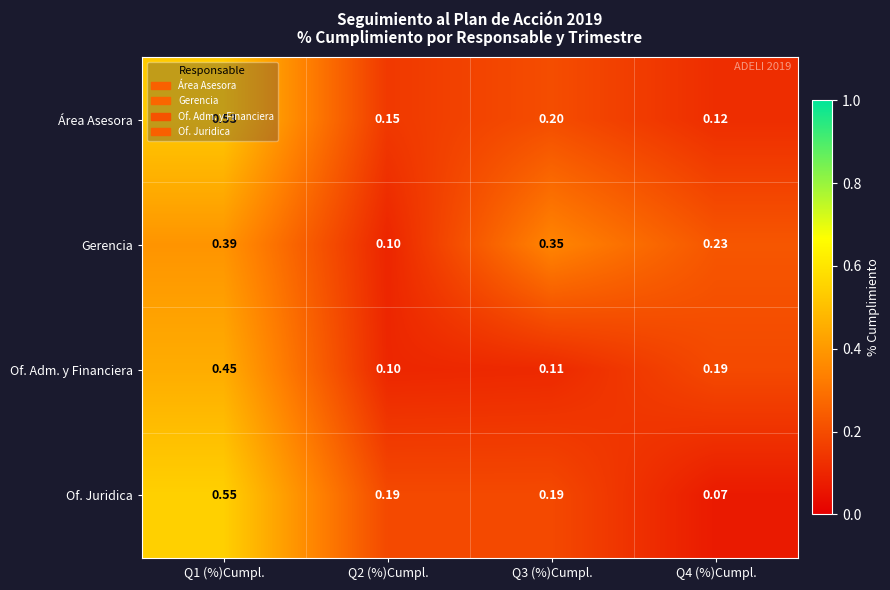

What is the difference between the highest and lowest values at Q2 (%)Cumpl.?

0.1